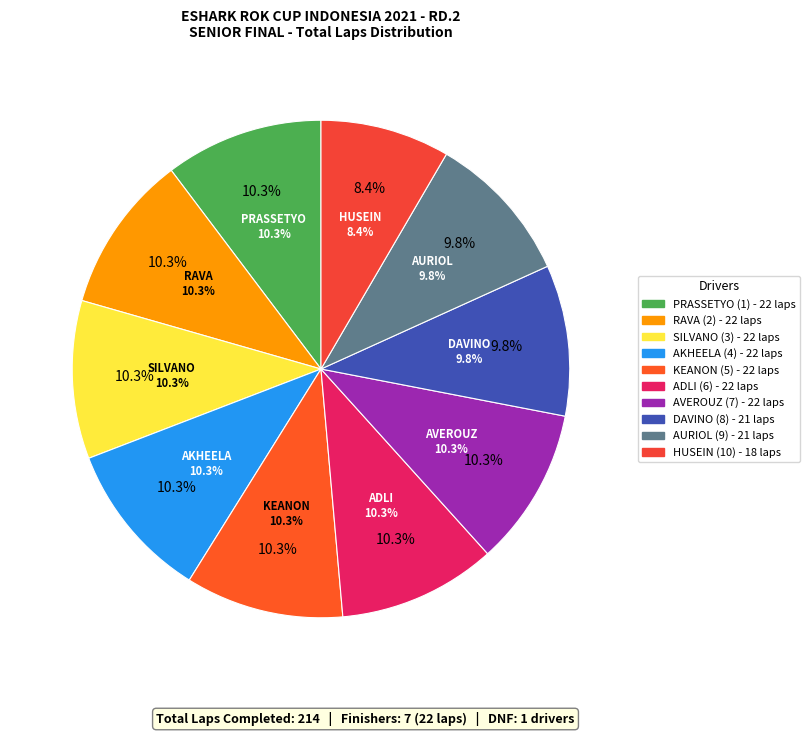

The SENIOR slice represents 1% of the pie. True or false?

False